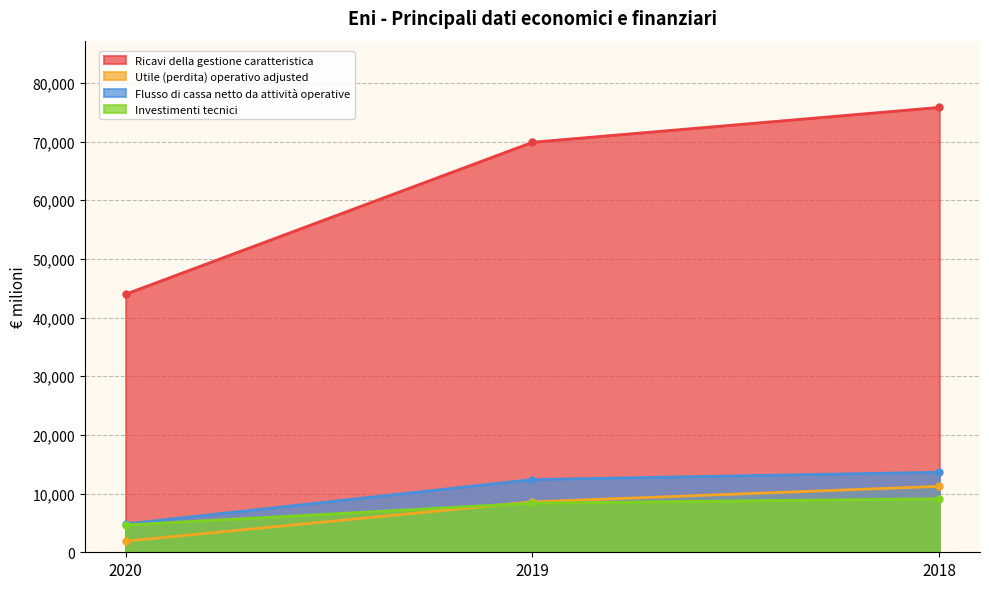

Is the value of Investimenti tecnici at 2018 greater than the value of Utile (perdita) operativo adjusted at 2020?

Yes